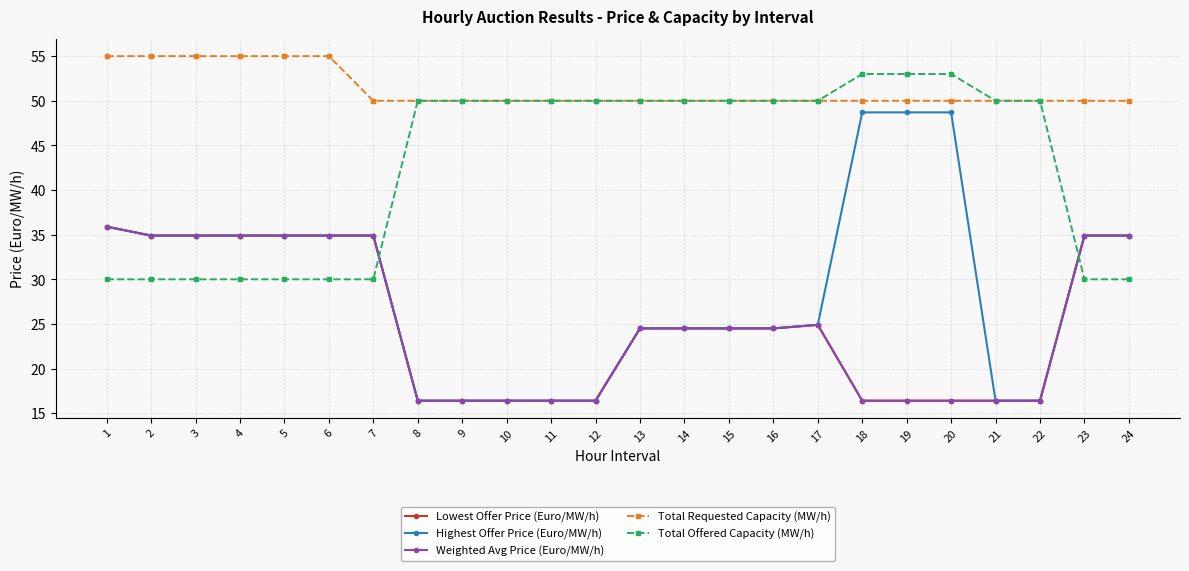

Does the chart have visible grid lines?

Yes